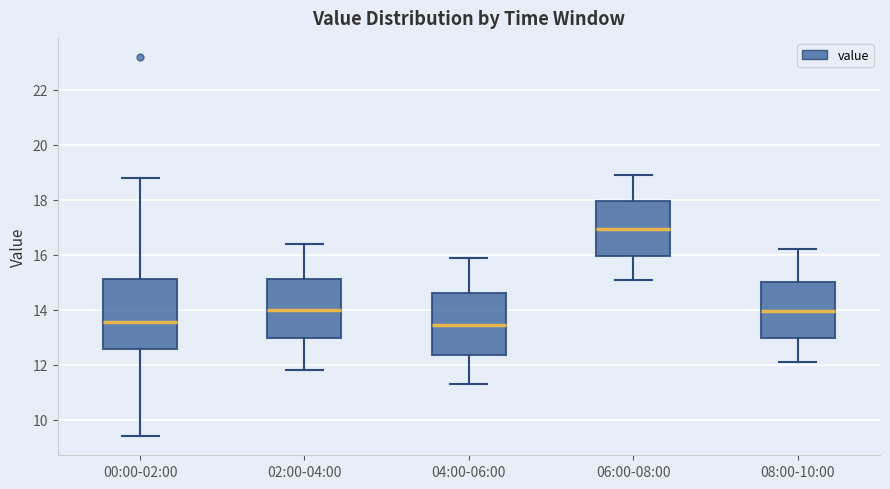

Which box's median line is the highest?

06:00-08:00